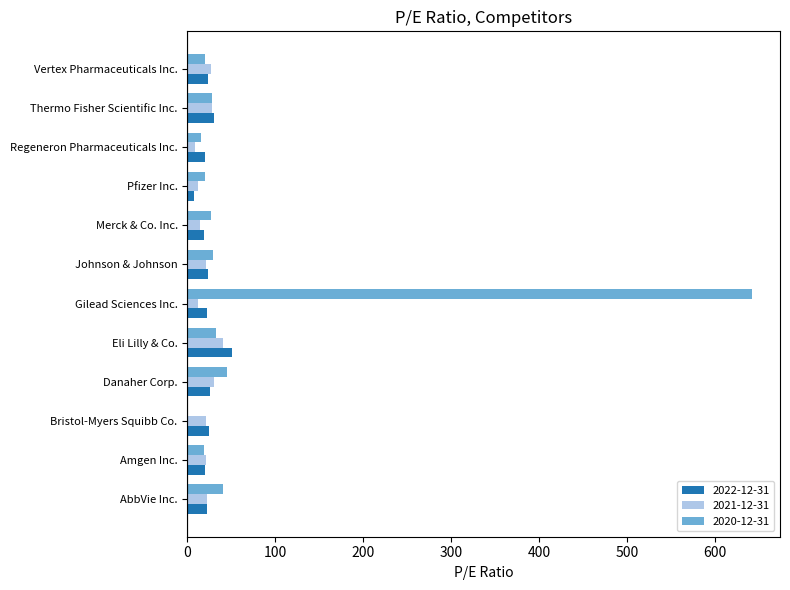

Is the value of 2020-12-31 at AbbVie Inc. greater than the value of 2022-12-31 at Eli Lilly & Co.?

No